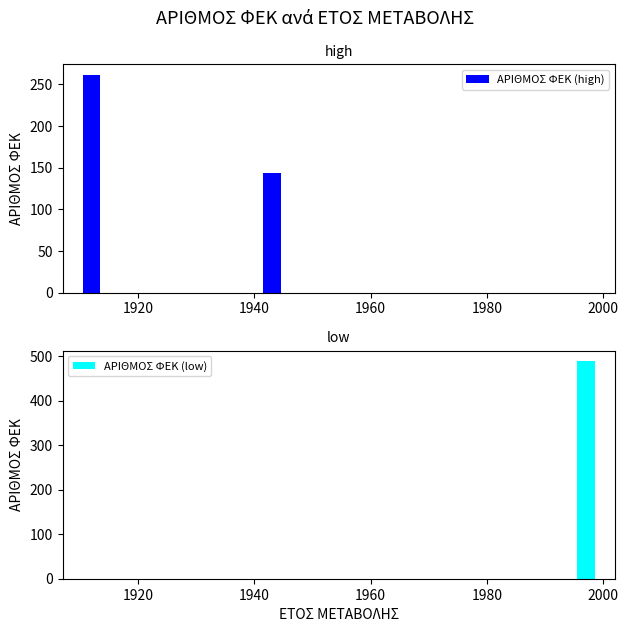

Does the chart contain stacked bars?

No